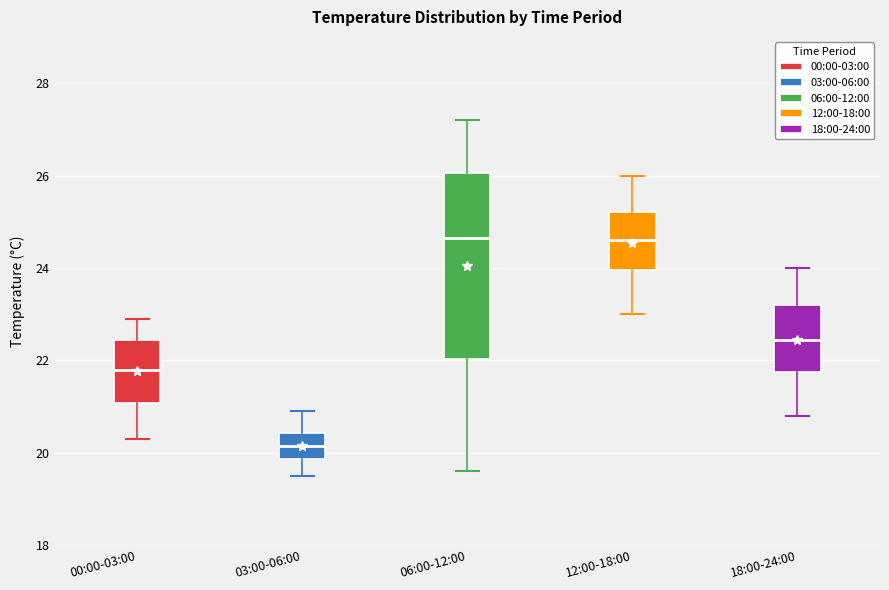

Reading left to right, read every box against the y-axis: the position of its median line, the range the box covers, and the ends of its whiskers. The values are not printed on the chart, so give them approximately, as read against the axis.

00:00-03:00: median 21.8, box 21.0 to 22.4, whiskers 20.4 to 23.0
03:00-06:00: median 20.2, box 19.8 to 20.4, whiskers 19.6 to 21.0
06:00-12:00: median 24.6, box 22.0 to 26.0, whiskers 19.6 to 27.2
12:00-18:00: median 24.6, box 24.0 to 25.2, whiskers 23.0 to 26.0
18:00-24:00: median 22.4, box 21.8 to 23.2, whiskers 20.8 to 24.0